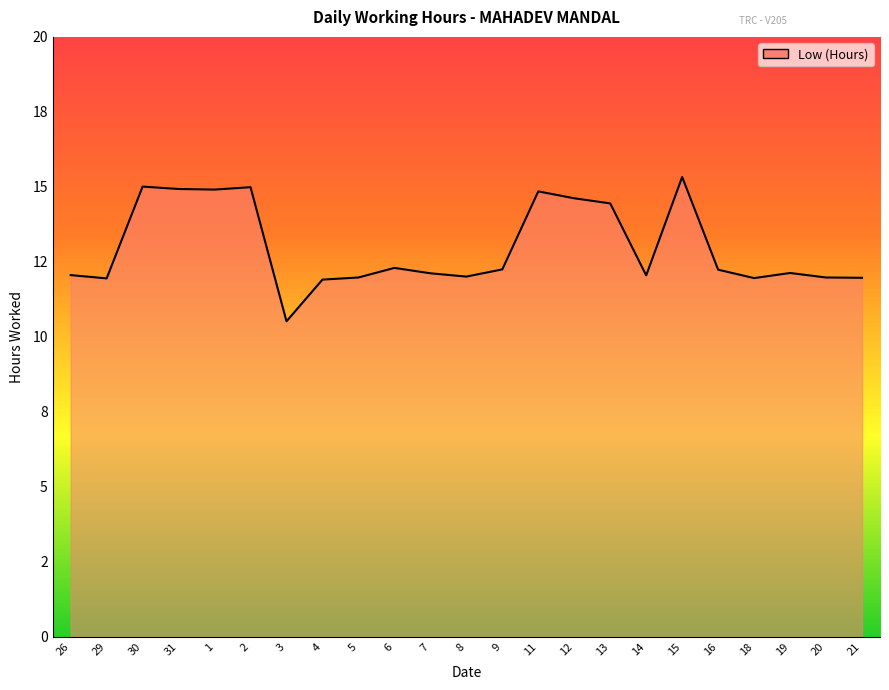

Is this an area chart (filled region under the line)?

Yes